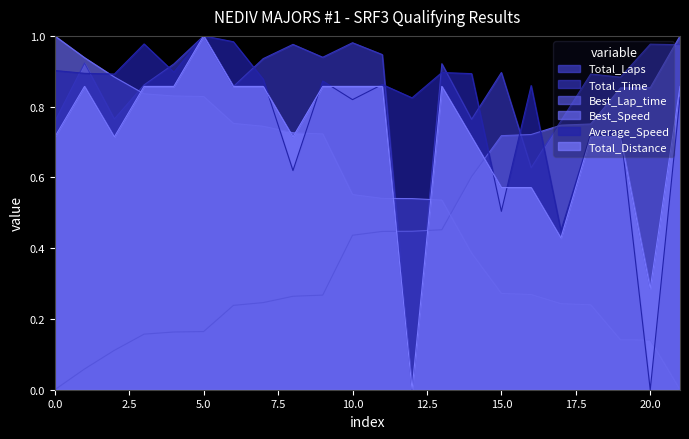

True or false: Total_Laps has more than 2 interior local peaks.

True